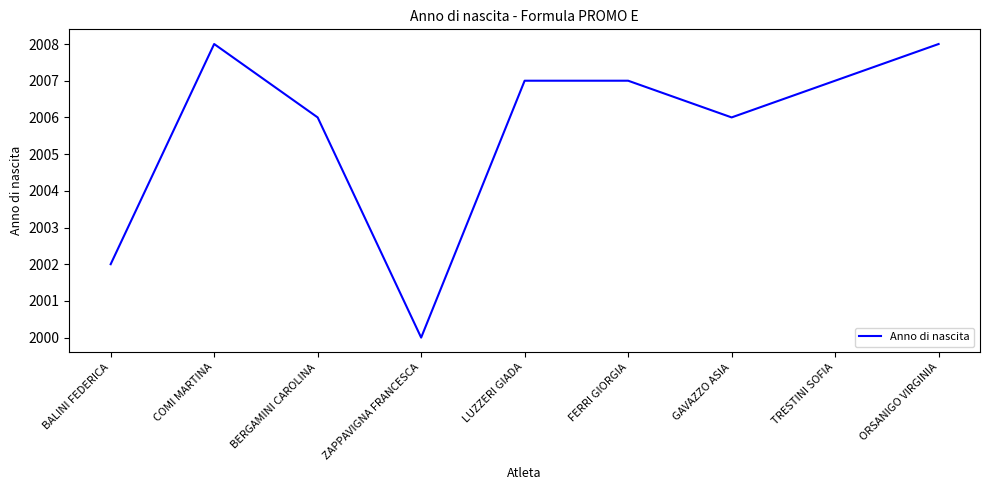

How many interior local valleys (lower than both neighbors) does the data have?

2